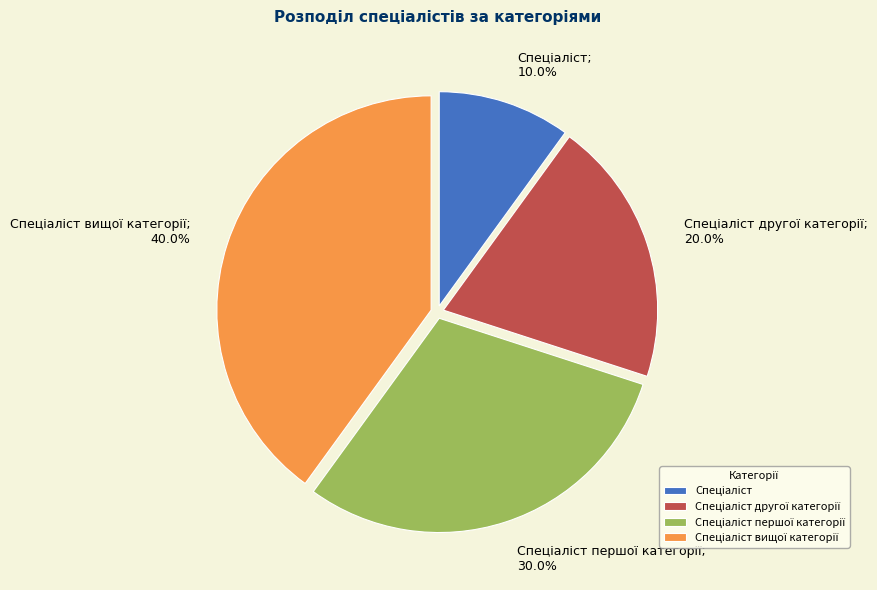

Does any single category account for the majority?

No